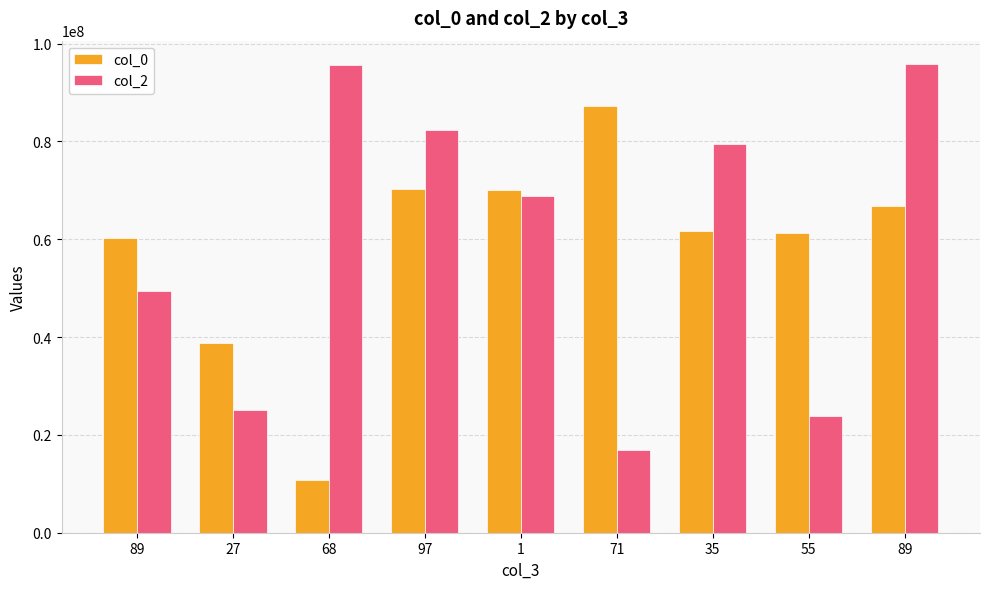

Reading right to left, extract all data points from this chart.

col_0: 66879038	61337789	61694574	87307646	70149691	70246093	10793515	38826285	60333391
col_2: 95820038	23792355	79494853	16898681	68748652	82355887	95584454	25166907	49358700